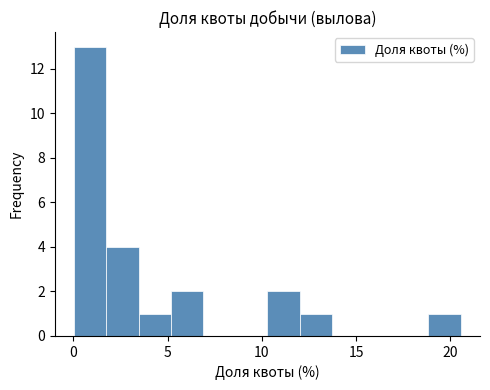

Read against the x-axis, roughly where is the centre of the tallest bar?

1.0